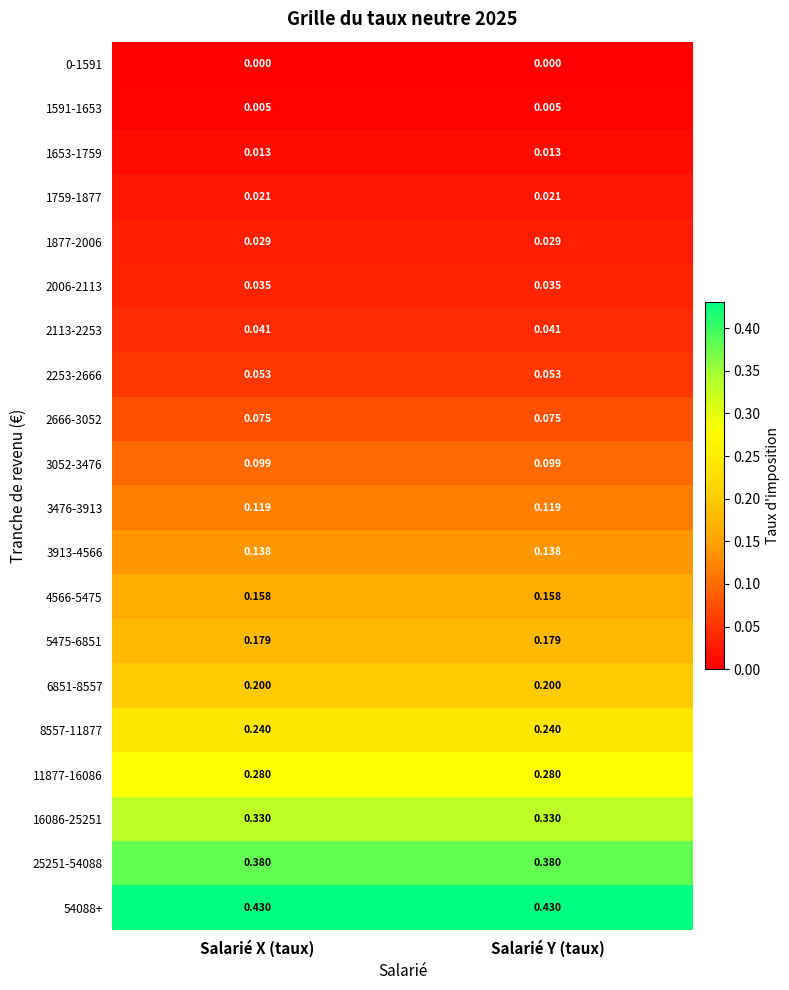

Is the value of 1653-1759 at Salarié X (taux) greater than the value of 2253-2666 at Salarié Y (taux)?

No